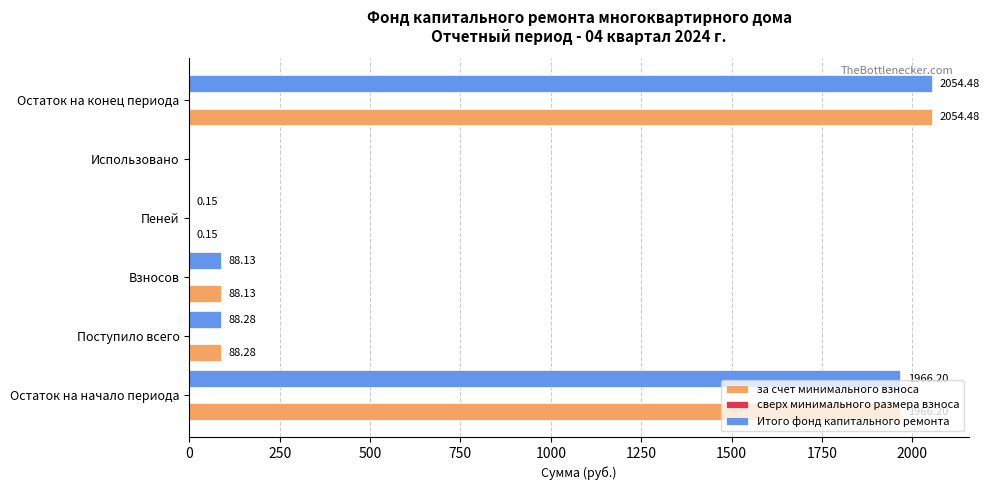

What is the sum of the Итого фонд капитального ремонта values at Пеней and Остаток на конец периода?

2054.6